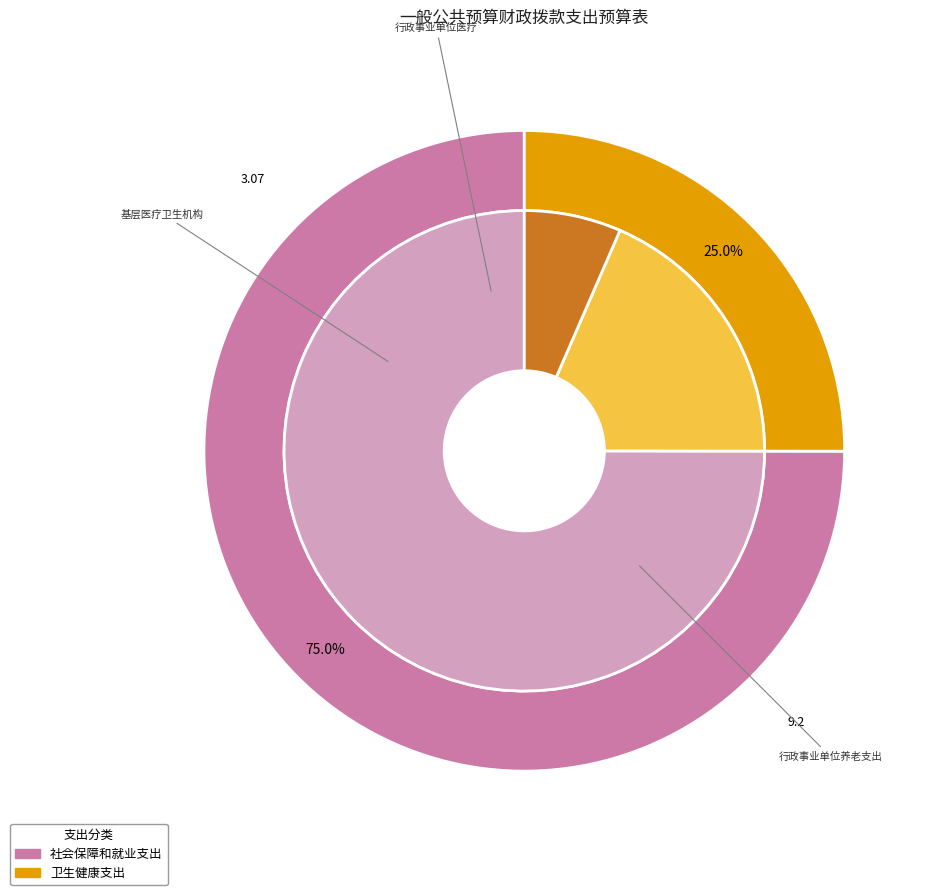

To the nearest percent, what is the average slice percentage?

50%